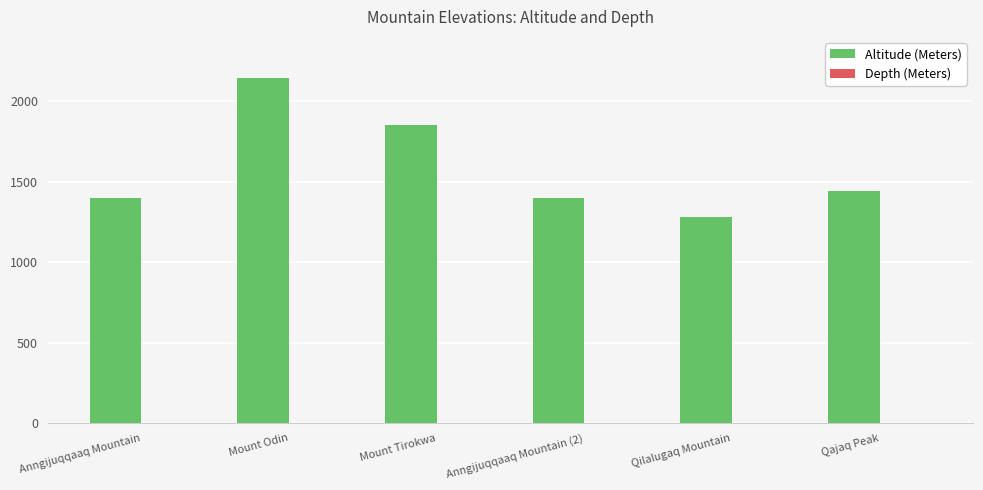

At which label is the value closest to 1713?

Mount Tirokwa